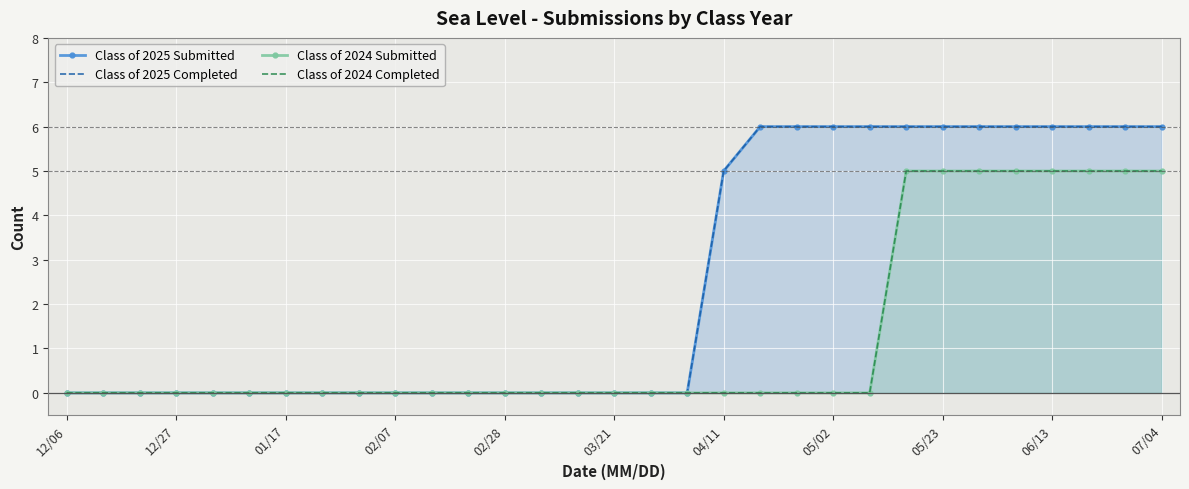

What is the difference between the Class of 2024 Completed values at 05/02 and 28?

5